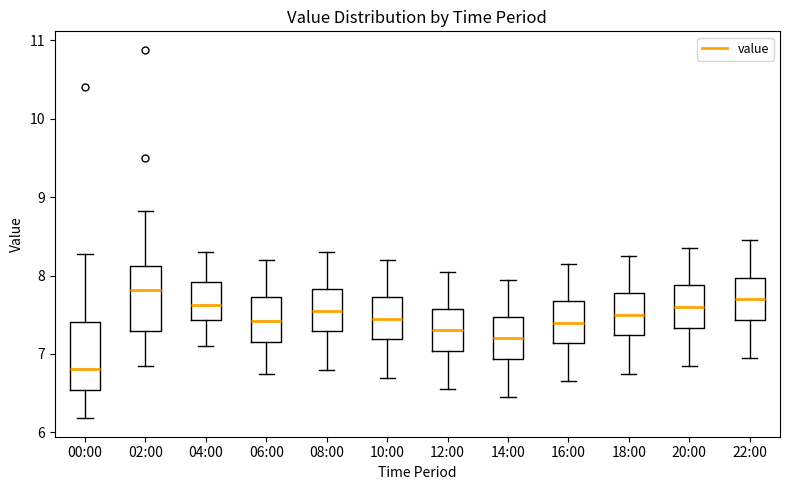

Where does the upper whisker of the box for 00:00 end on the y-axis? The values are not printed on the chart, so give them approximately, as read against the axis.

8.3